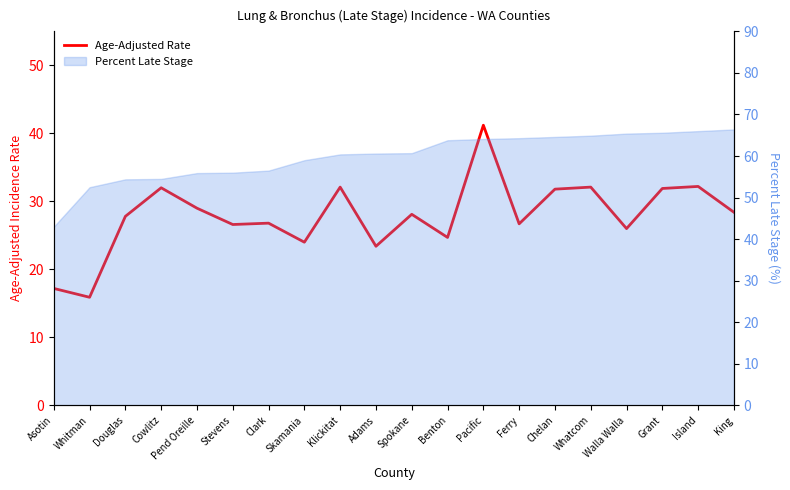

What is the label of the 19th point from the right?

Whitman